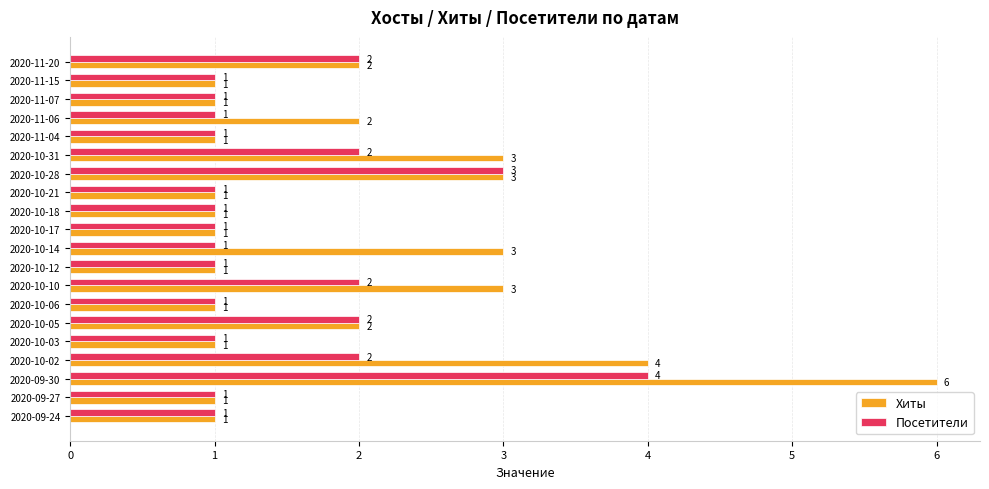

What is the sum of all Посетители values?

30